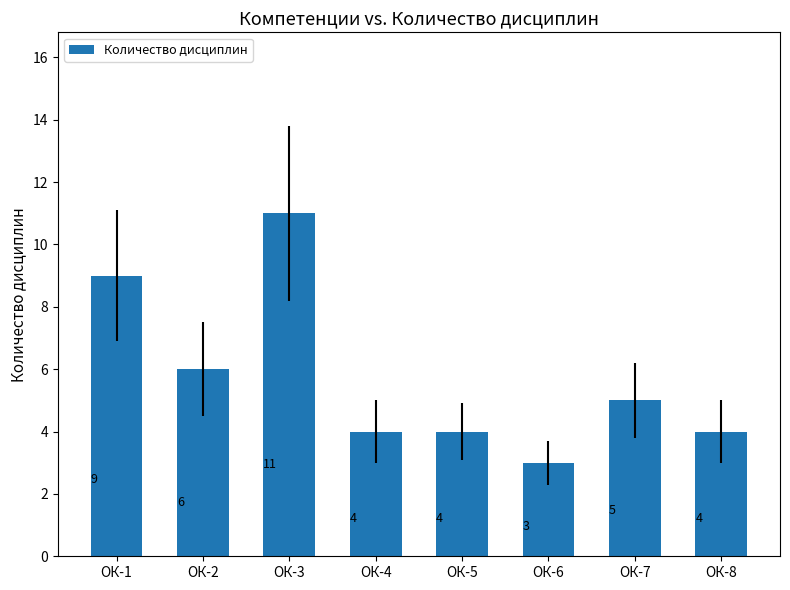

What is the minimum value shown in the chart?

3